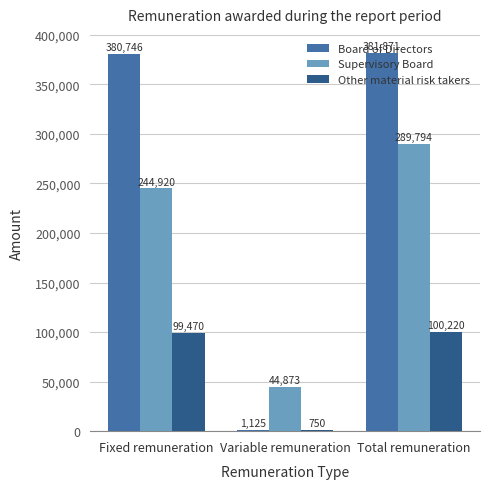

How many values in the Other material risk takers series exceed 99469?

2